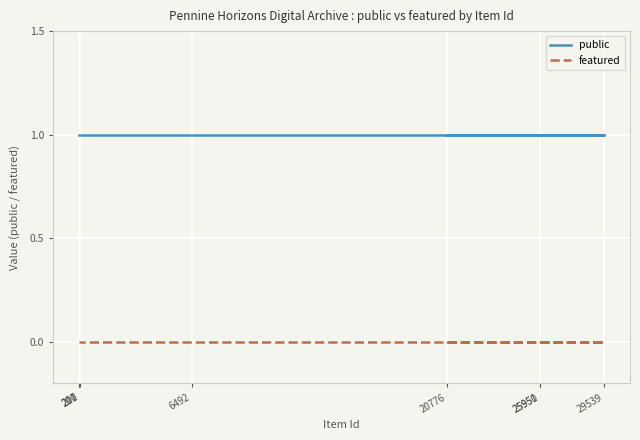

At which label does public reach its minimum?

20776